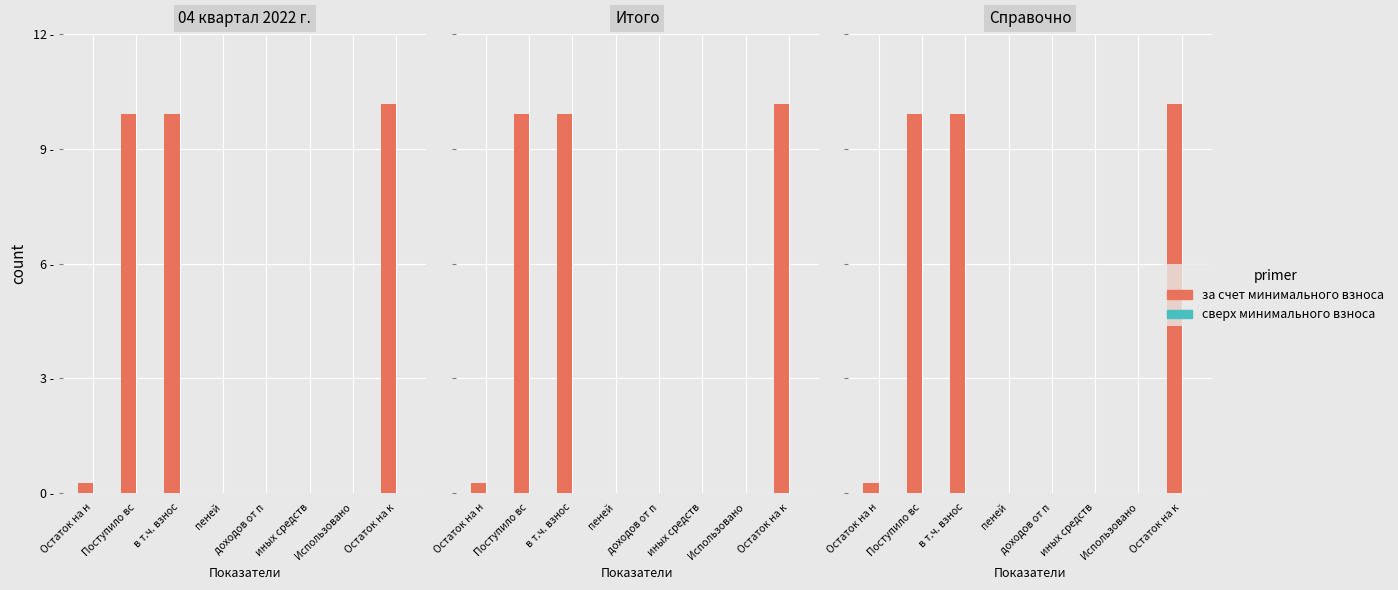

What position from the right is доходов от п?

4